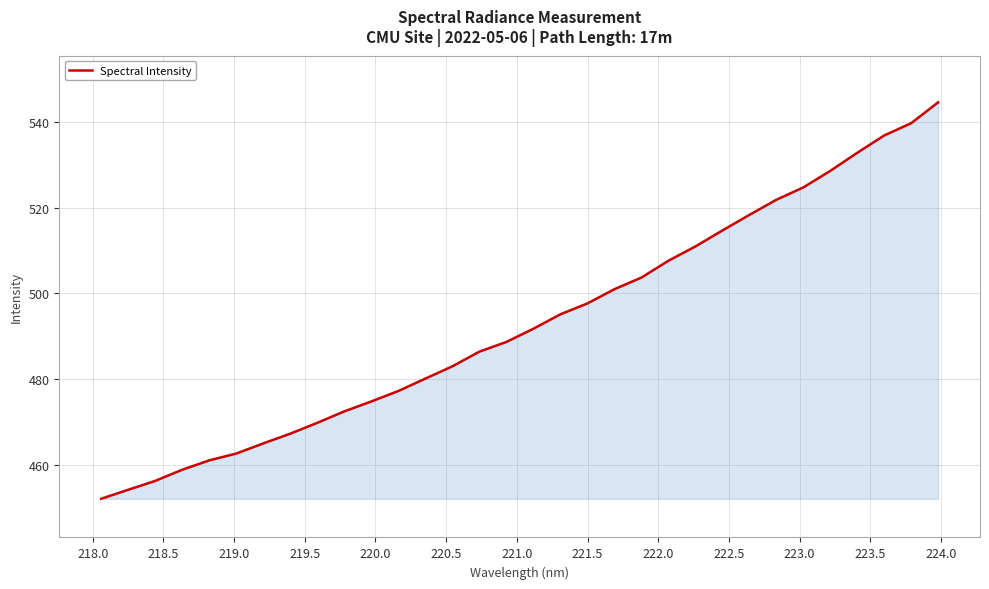

What is the greatest value displayed?

544.7